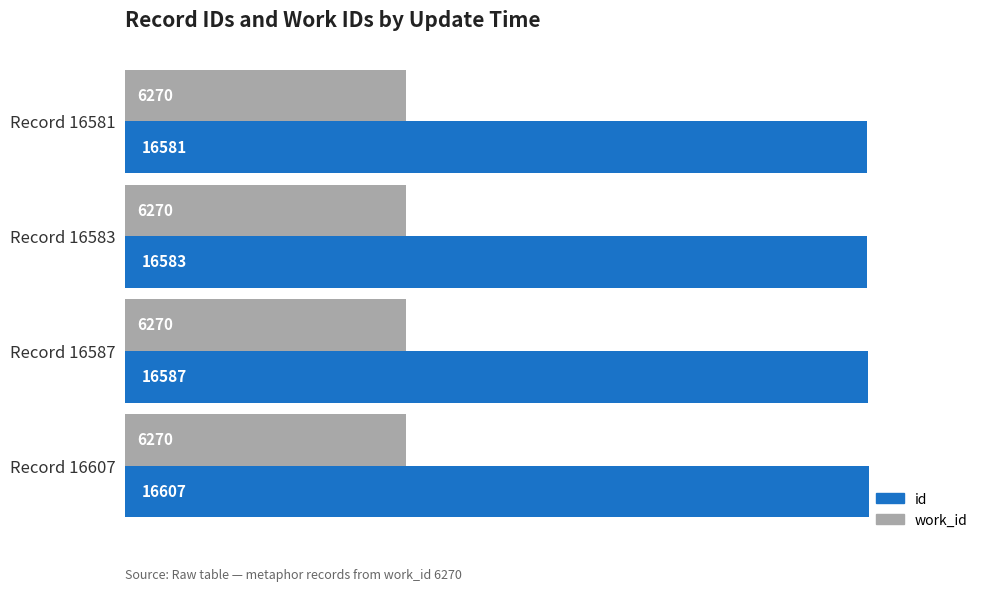

What are all the series names shown in the legend?

id, work_id